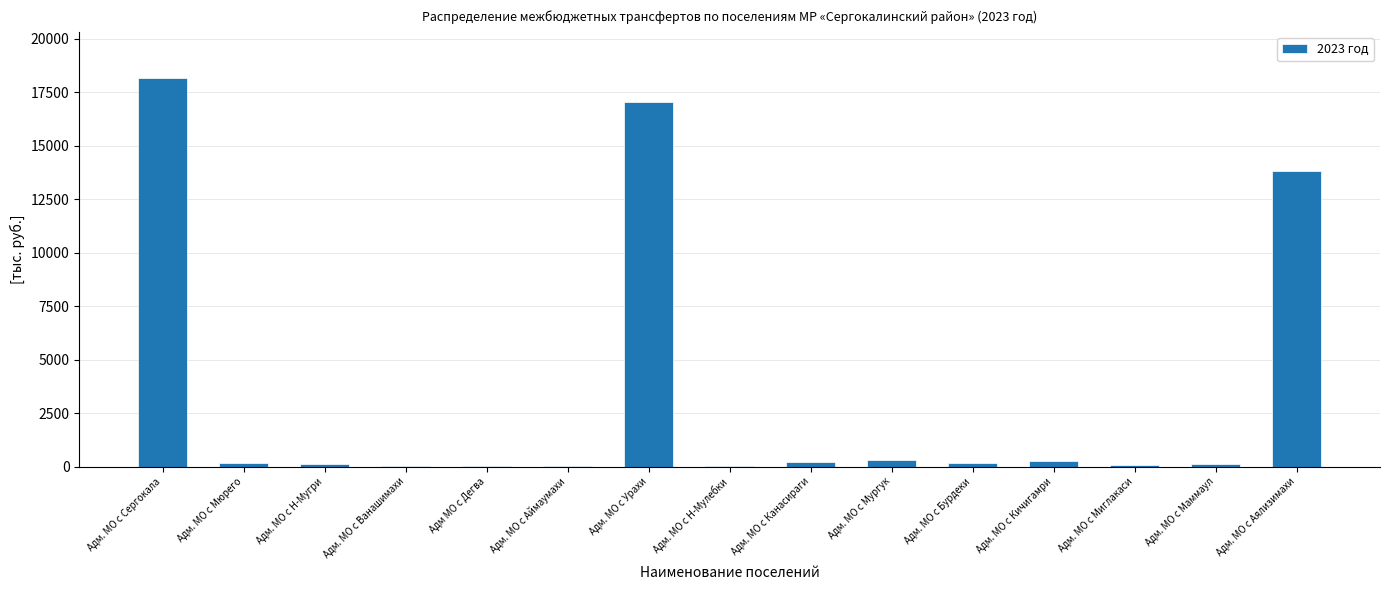

What is the sum of all values?

50516.0